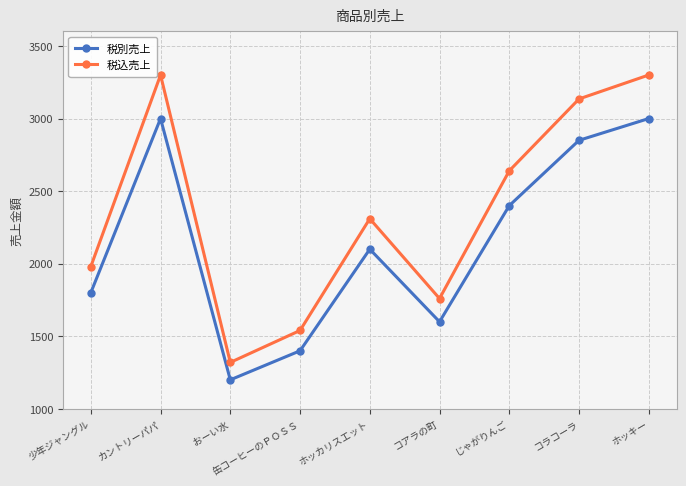

Between コアラの町 and ホッキー, which series saw the biggest shift?

税込売上